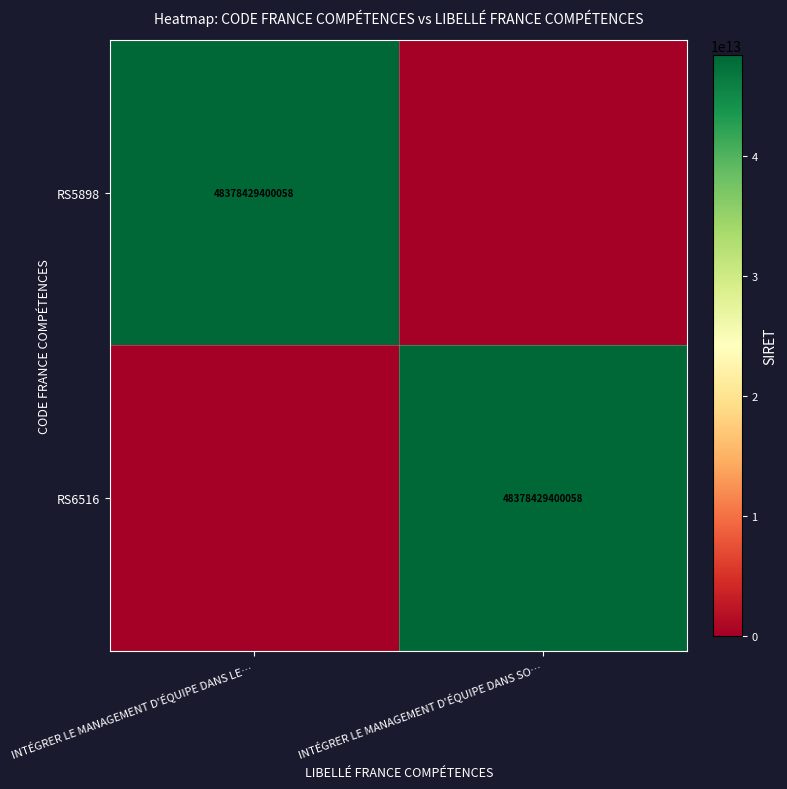

Is it true that RS5898 equals 48378429400058 at INTÉGRER LE MANAGEMENT D'ÉQUIPE DANS LE…?

True